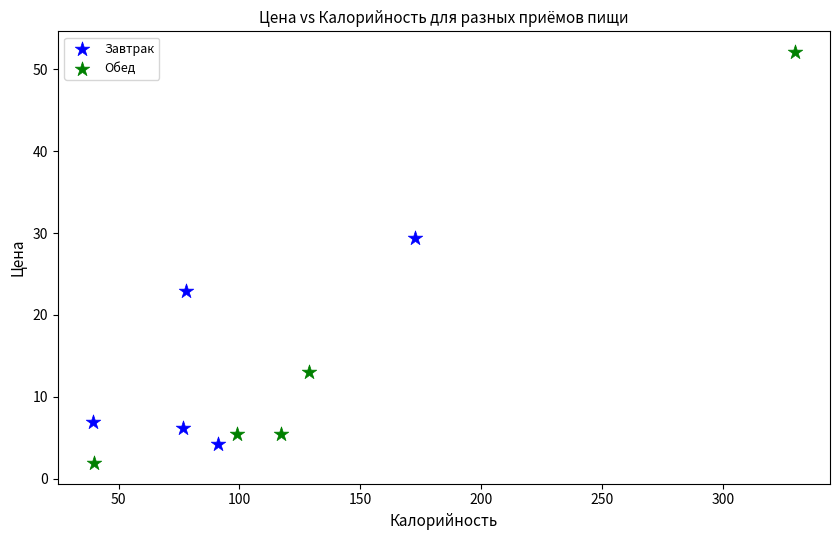

What are all the series names shown in the legend?

Завтрак, Обед